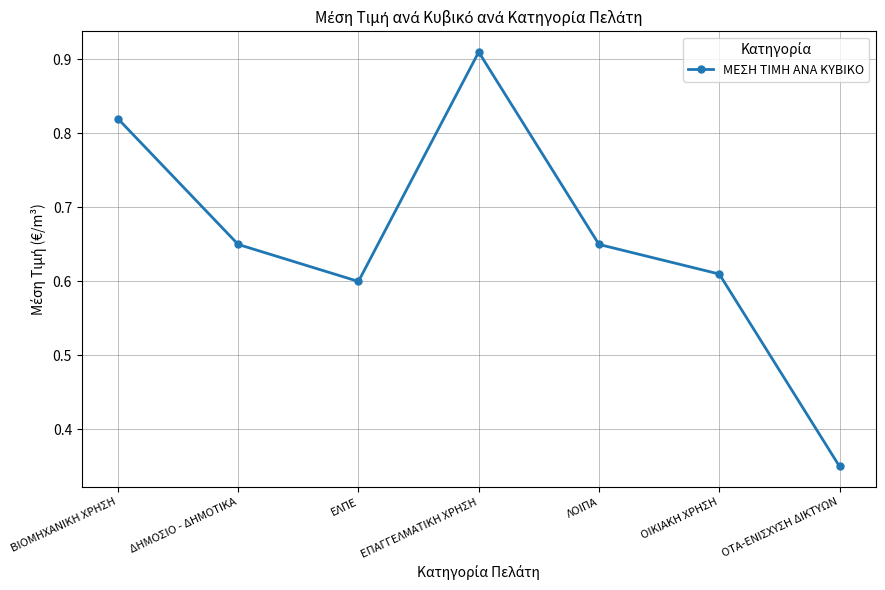

Which has a higher value, ΔΗΜΟΣΙΟ - ΔΗΜΟΤΙΚΑ or ΕΛΠΕ?

ΔΗΜΟΣΙΟ - ΔΗΜΟΤΙΚΑ